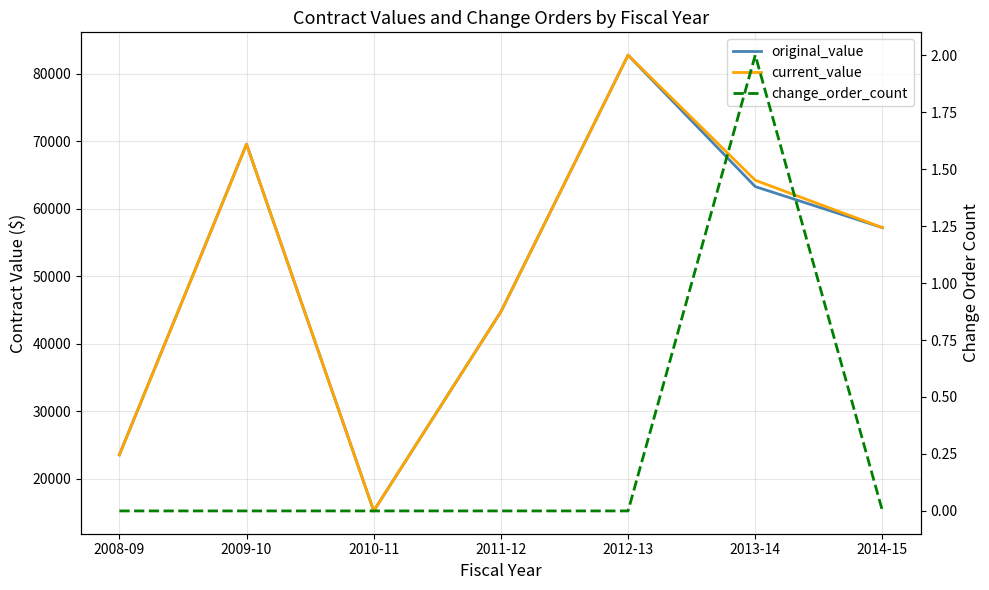

What is the value of the original_value point at the 3rd from the left?

15238.4